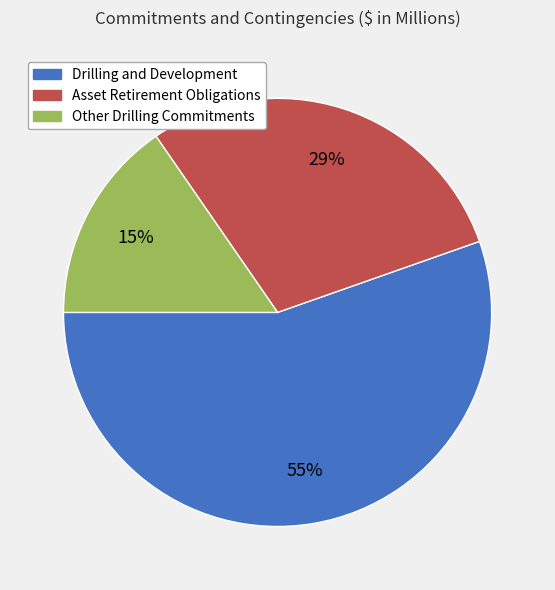

What is the largest slice in the pie chart?

Drilling and Development